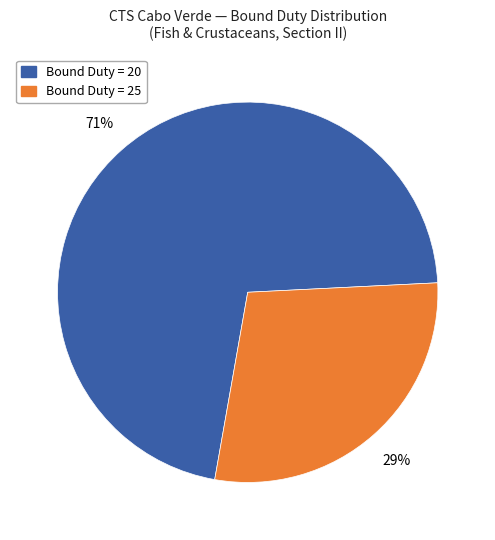

Count the number of slices in the pie.

2